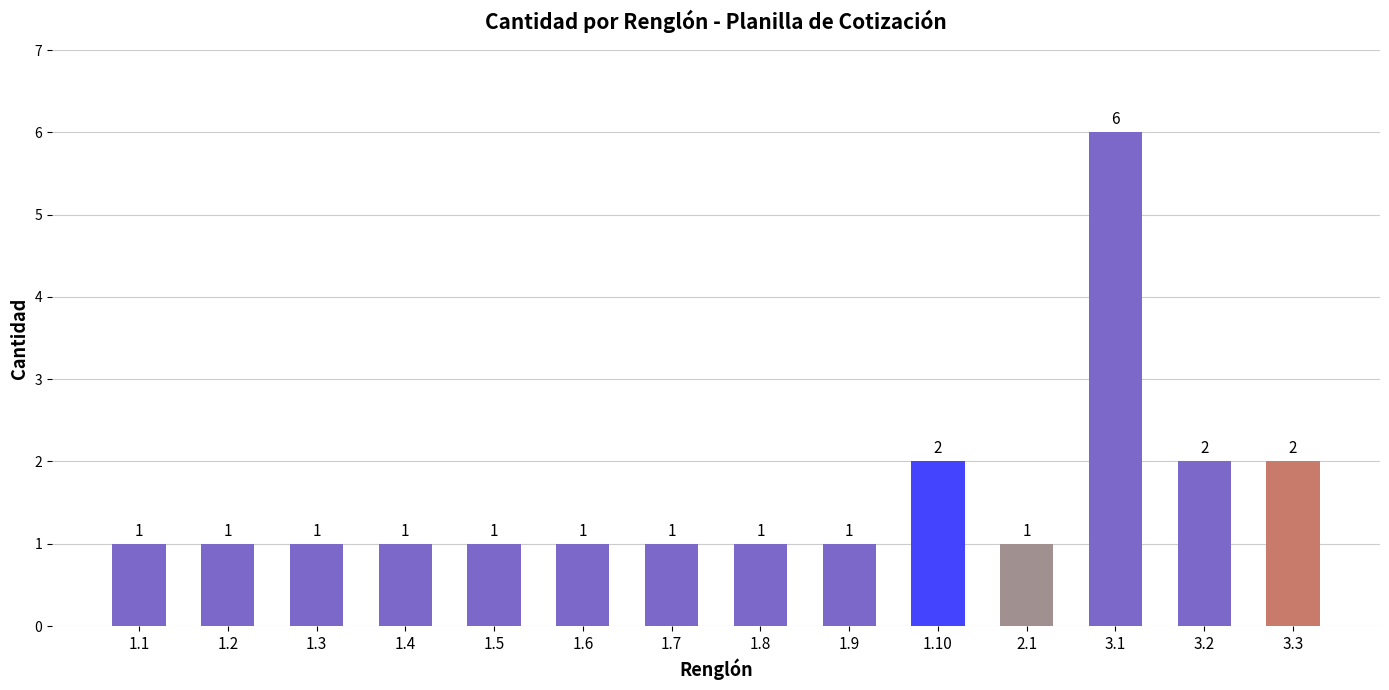

What is the maximum value shown in the chart?

6